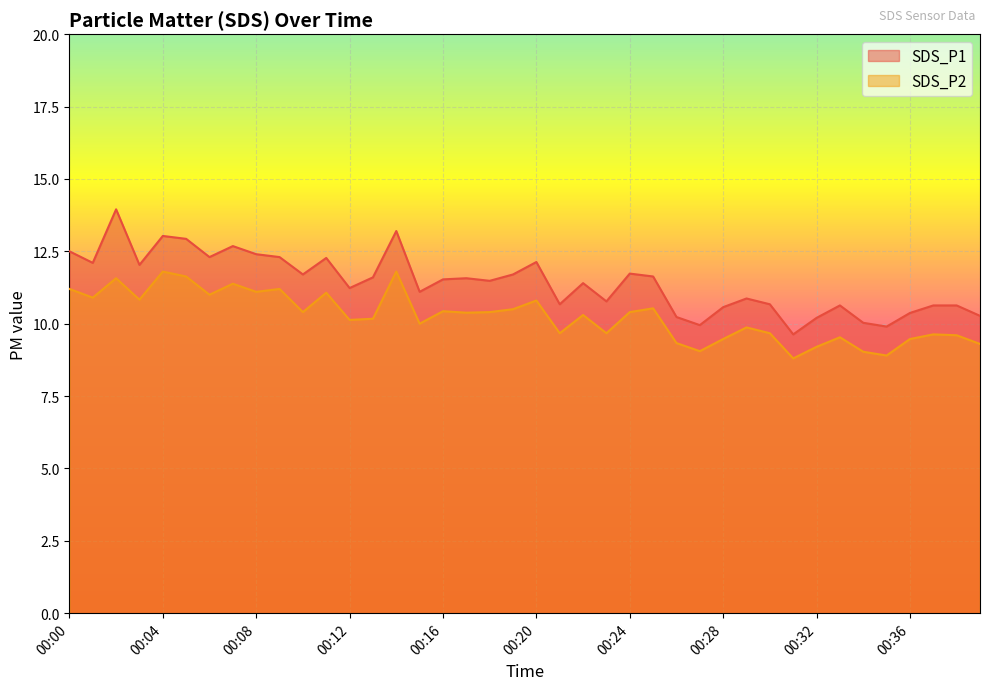

How many data points in SDS_P1 are above 11?

24